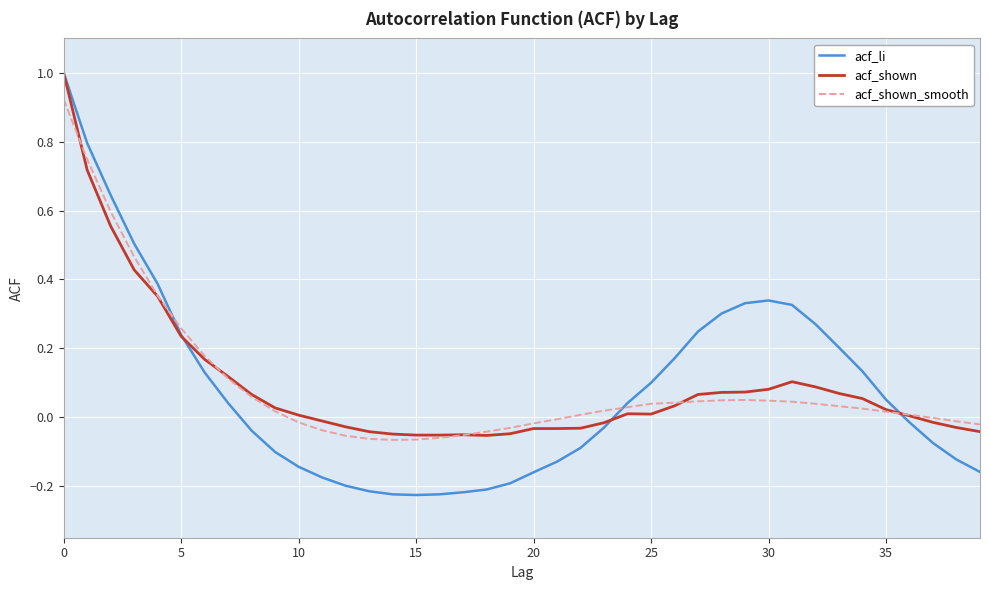

Which series has the widest spread of values?

acf_li